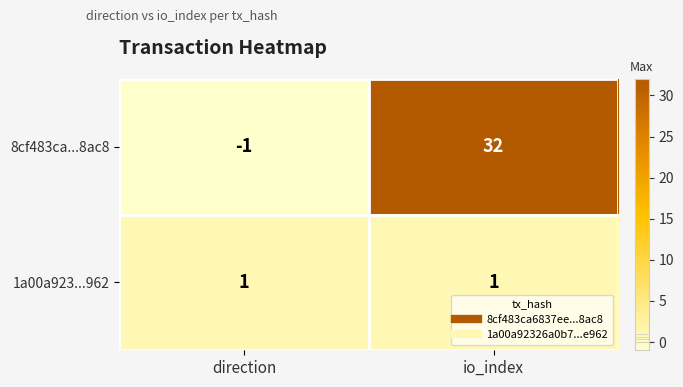

At which category does the chart reach its peak across all series?

io_index